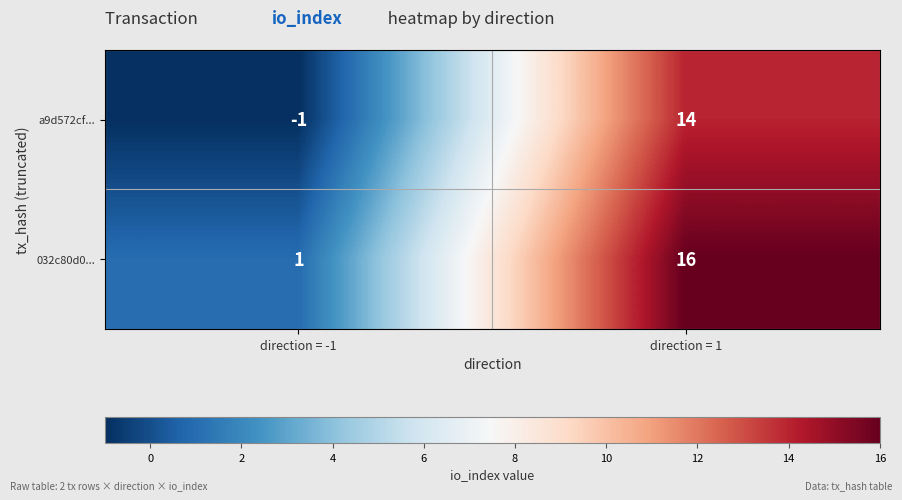

Which series has the largest total across all categories?

032c80d0...